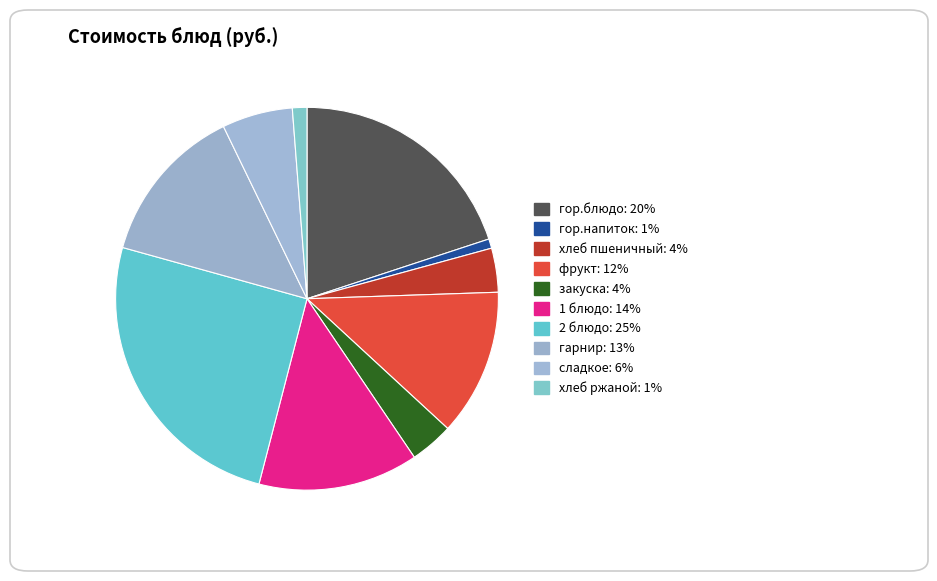

How many segments does this pie chart have?

10